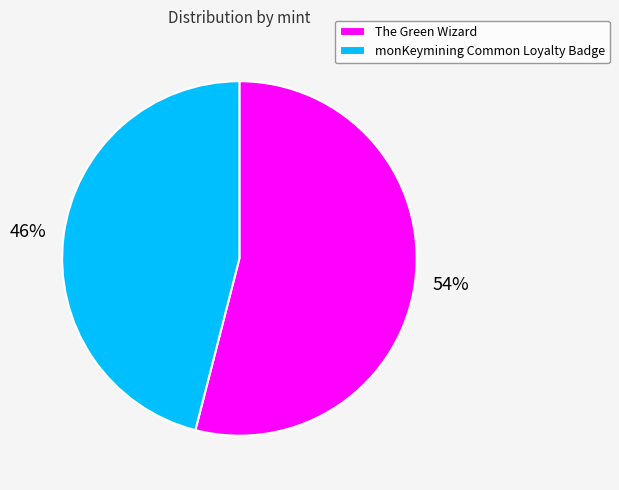

To the nearest percent, what percentage of the pie is The Green Wizard?

54%